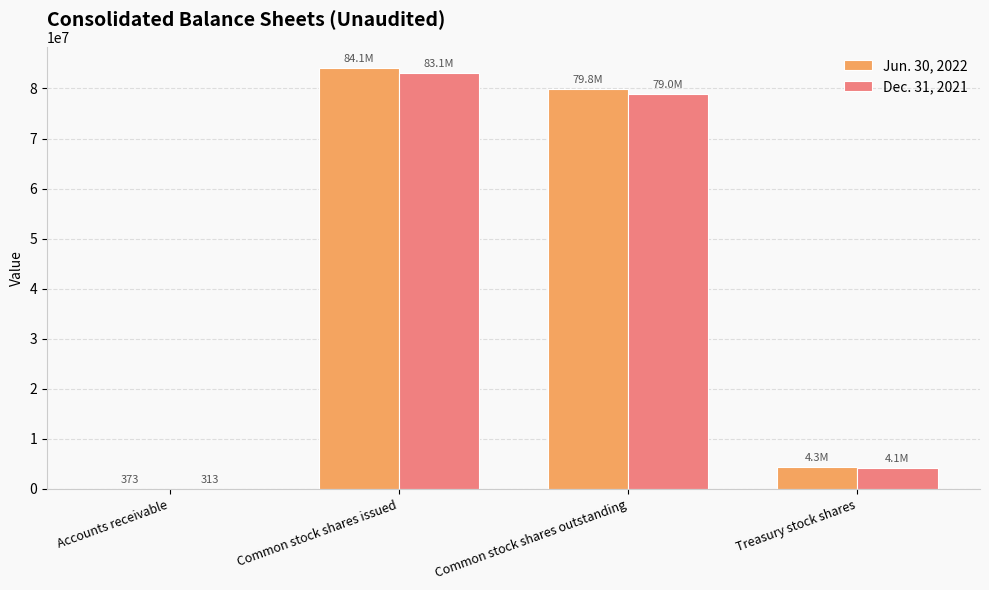

The value of Jun. 30, 2022 at Common stock shares outstanding is 79845930. True or false?

True